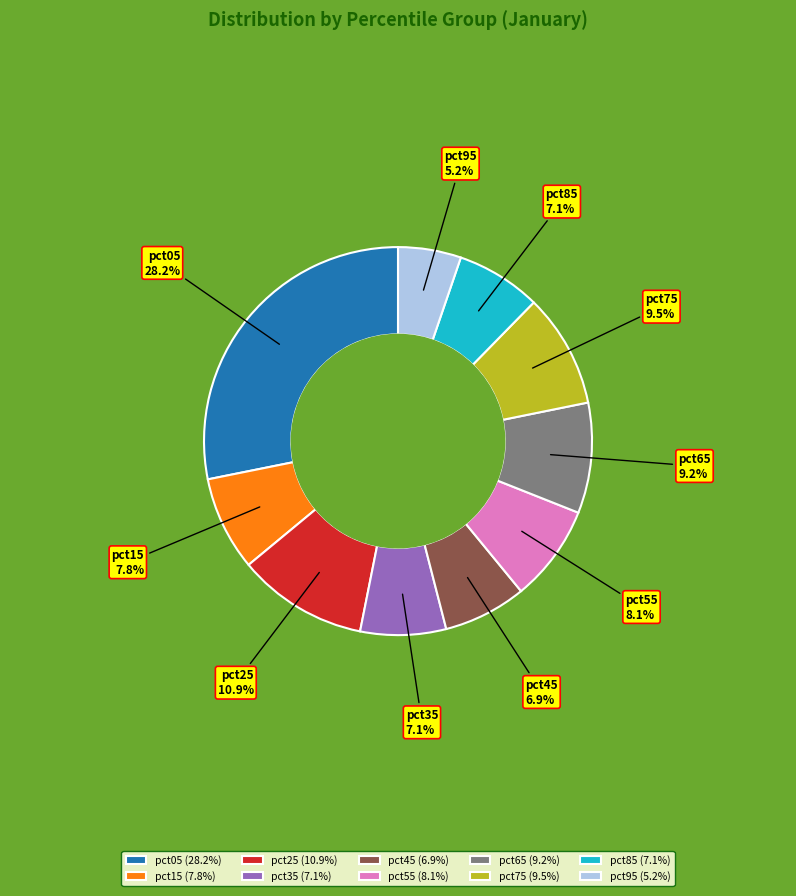

What percentage is NOT represented by pct45?

93.1%